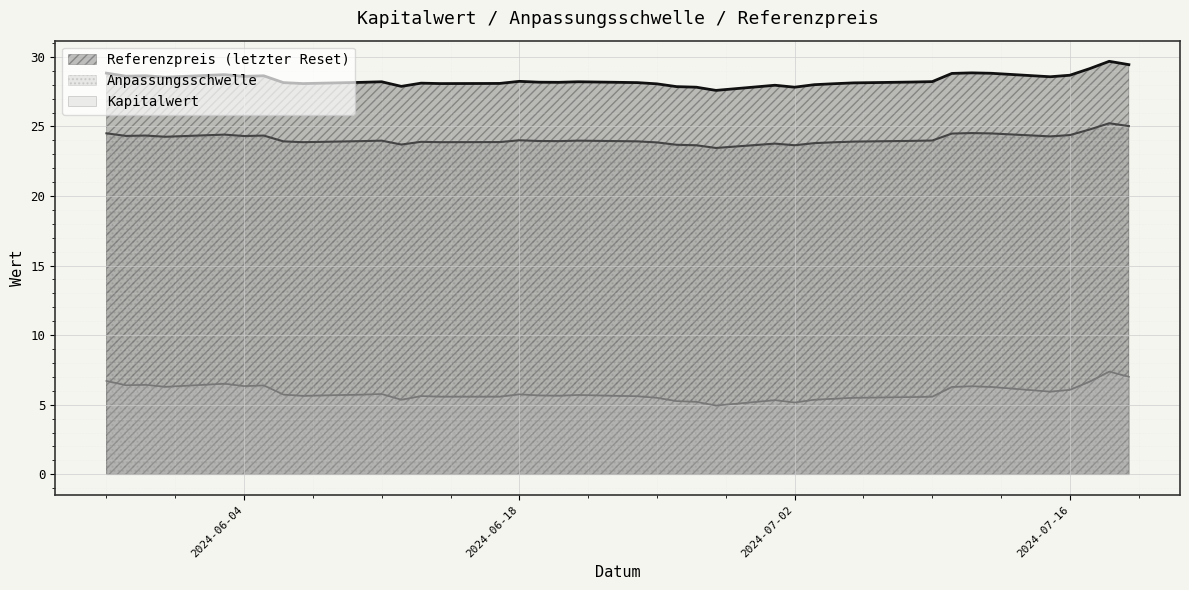

Which series has the largest total across all categories?

Referenzpreis (letzter Reset)